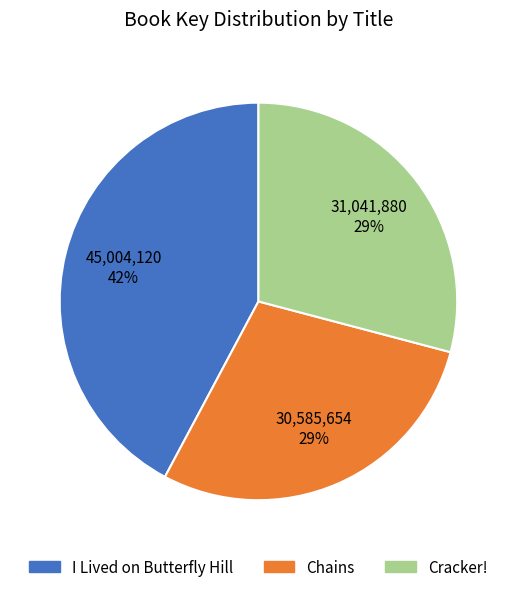

What is the largest slice in the pie chart?

I Lived on Butterfly Hill